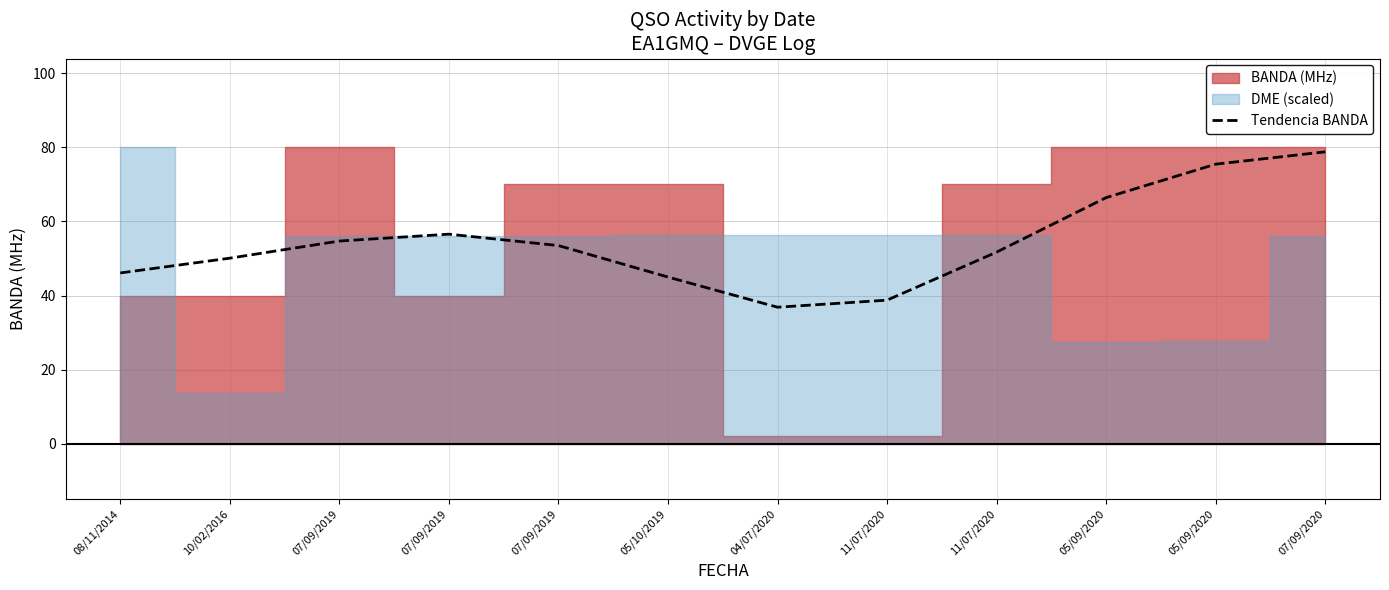

What value does the data have at 11/07/2020?

38.8